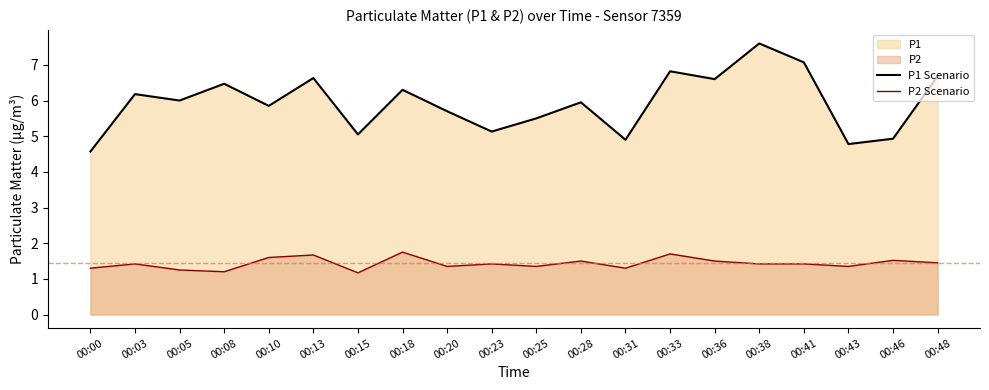

Which series changed the most between 00:10 and 00:13?

P1 Scenario